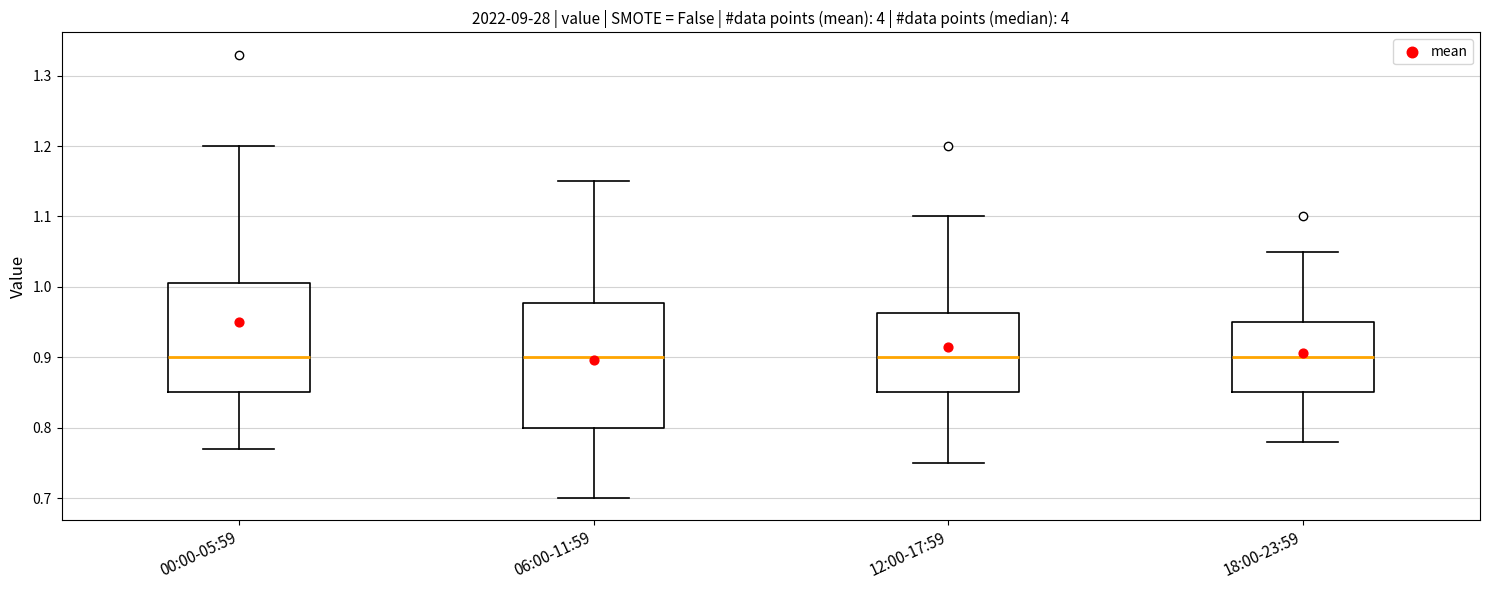

Reading left to right, read every box against the y-axis: the position of its median line, the range the box covers, and the ends of its whiskers. The values are not printed on the chart, so give them approximately, as read against the axis.

00:00-05:59: median 0.90, box 0.85 to 1.01, whiskers 0.77 to 1.20
06:00-11:59: median 0.90, box 0.80 to 0.98, whiskers 0.70 to 1.15
12:00-17:59: median 0.90, box 0.85 to 0.96, whiskers 0.75 to 1.10
18:00-23:59: median 0.90, box 0.85 to 0.95, whiskers 0.78 to 1.05